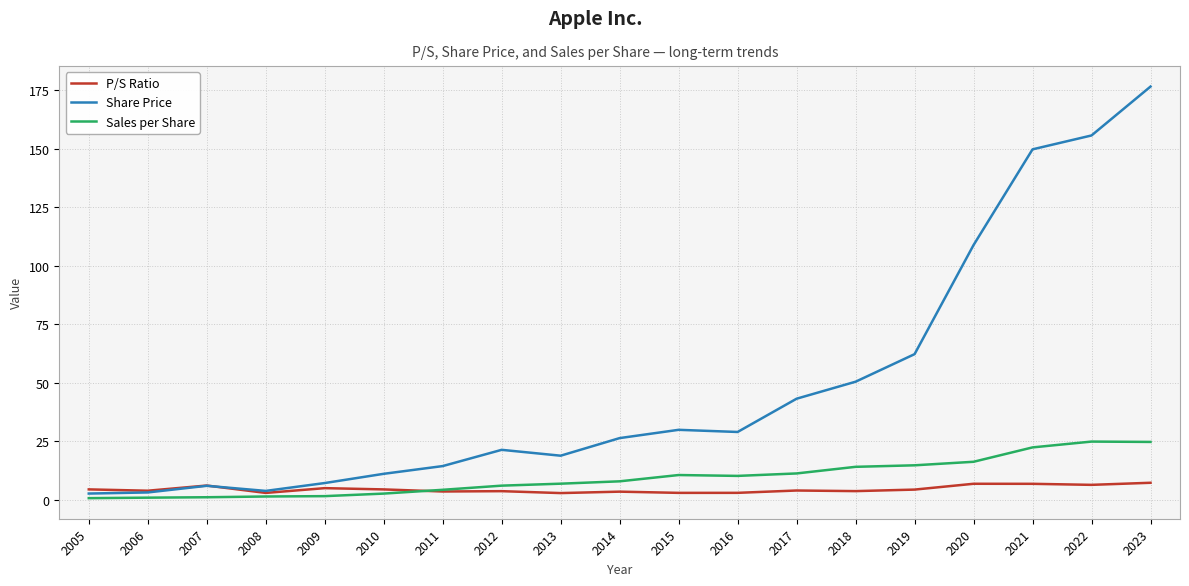

True or false: Sales per Share and Share Price intersect in this chart.

False